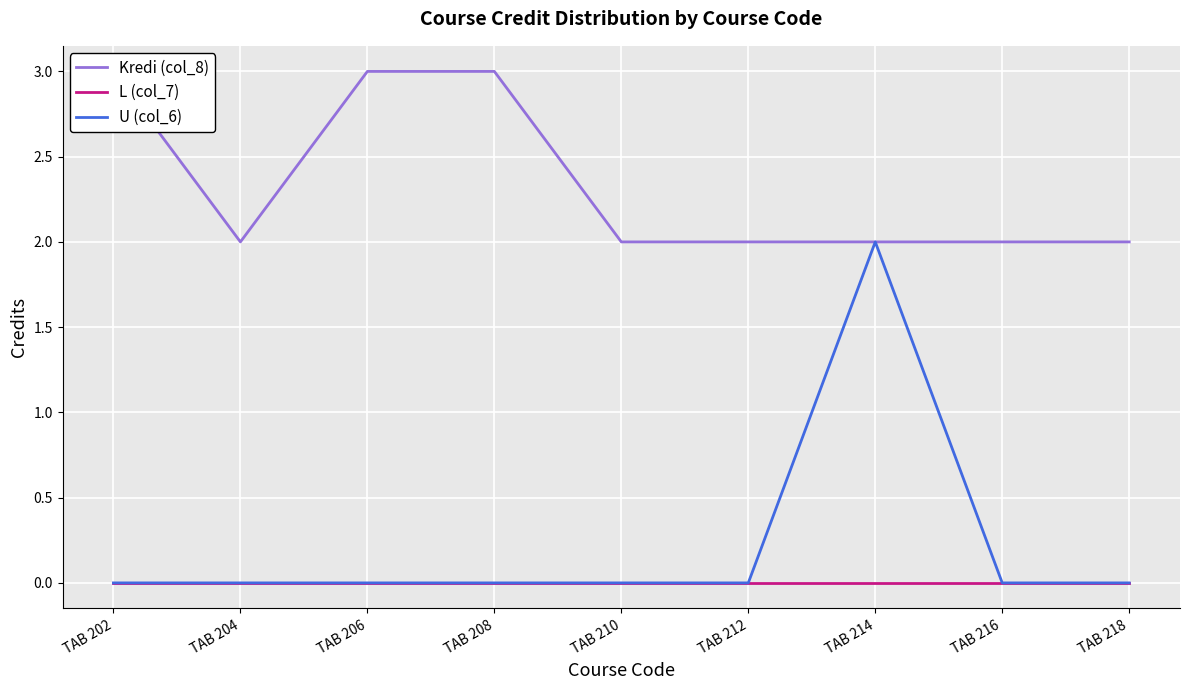

True or false: L (col_7) and Kredi (col_8) intersect in this chart.

False